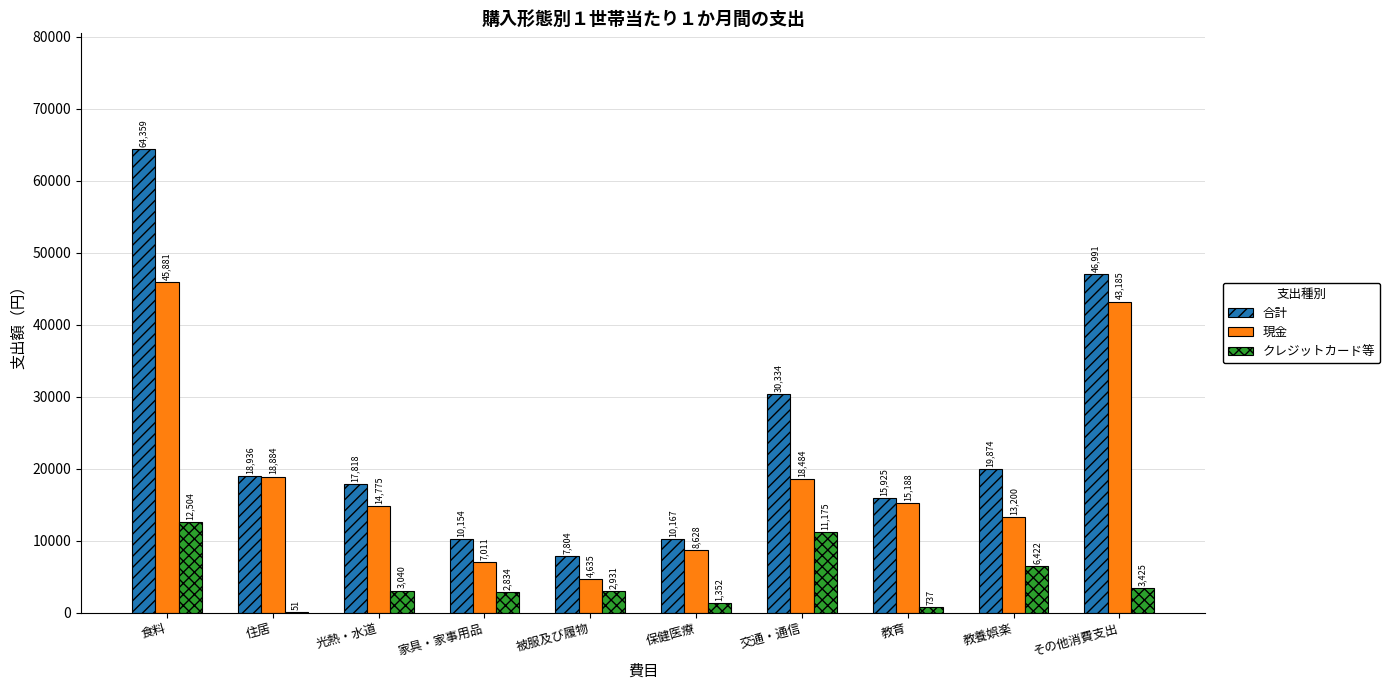

Does the chart contain stacked bars?

No